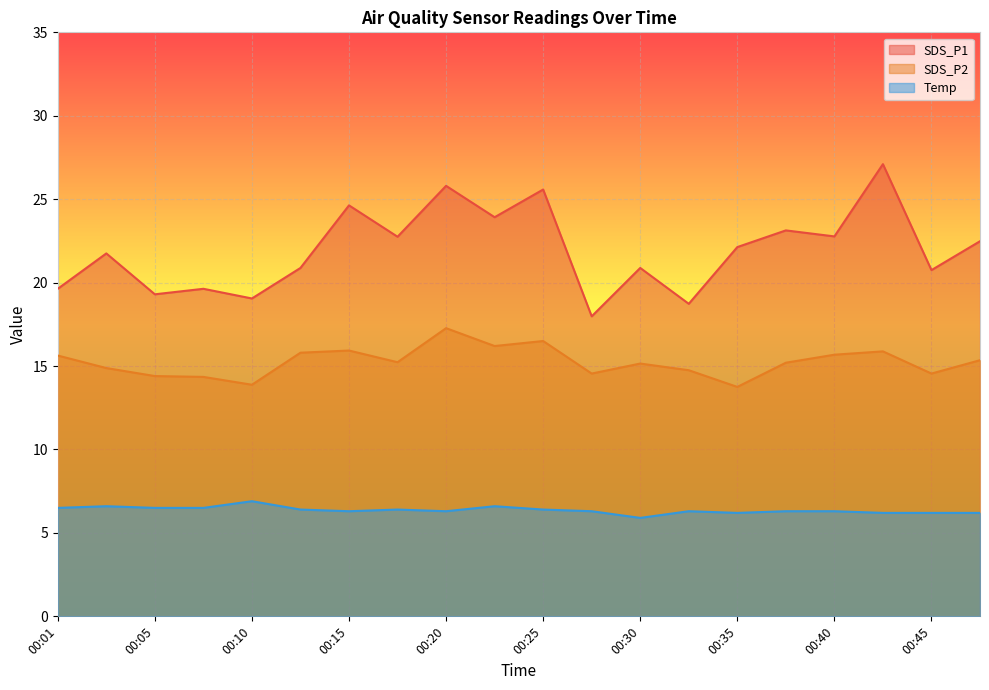

How many categories are shown in the chart?

20